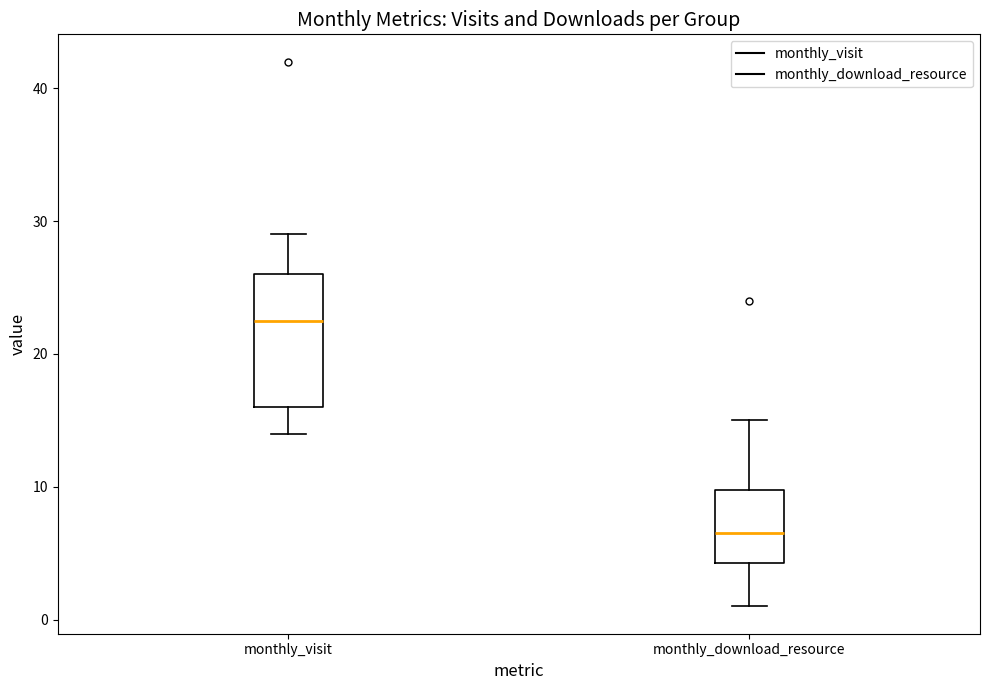

Reading left to right, transcribe this box plot: for each box, give where its median line is, the range the box spans, and where its two whiskers end, as read against the y-axis. The values are not printed on the chart, so give them approximately, as read against the axis.

monthly_visit: median 23, box 16 to 26, whiskers 14 to 29
monthly_download_resource: median 7, box 4 to 10, whiskers 1 to 15